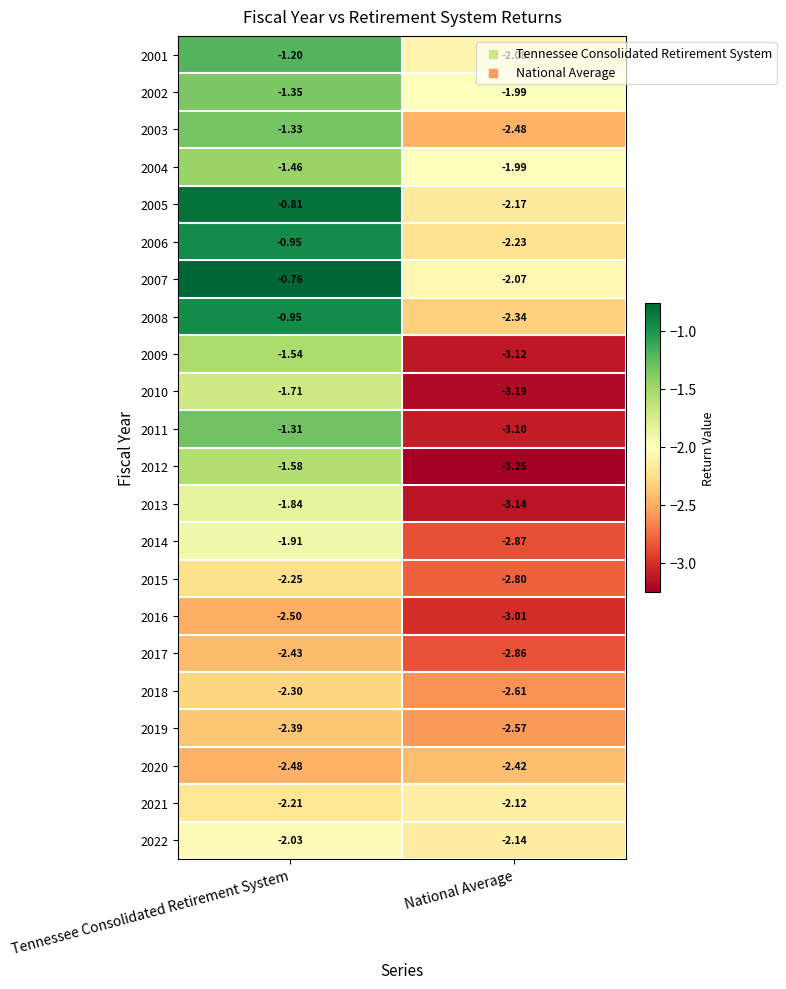

At which label is 2013 closest to -2?

Tennessee Consolidated Retirement System